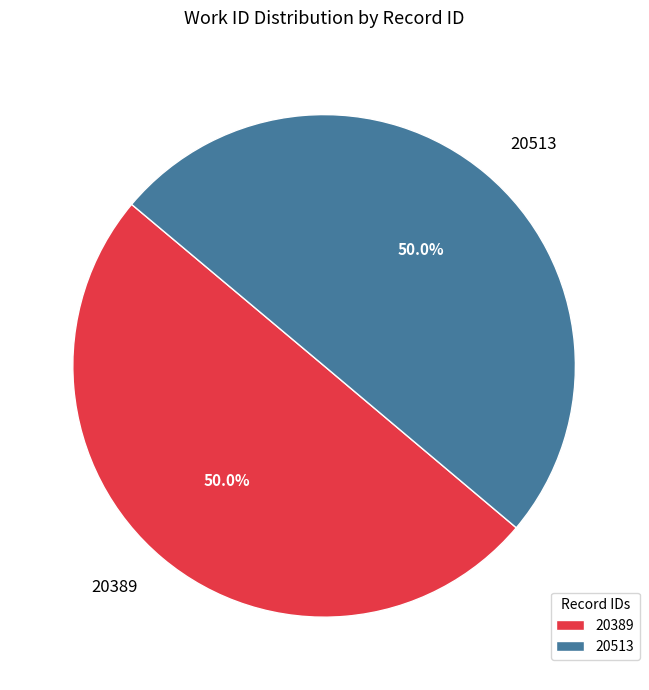

What is the ratio of the value at 20513 to the value at 20389?

1.0